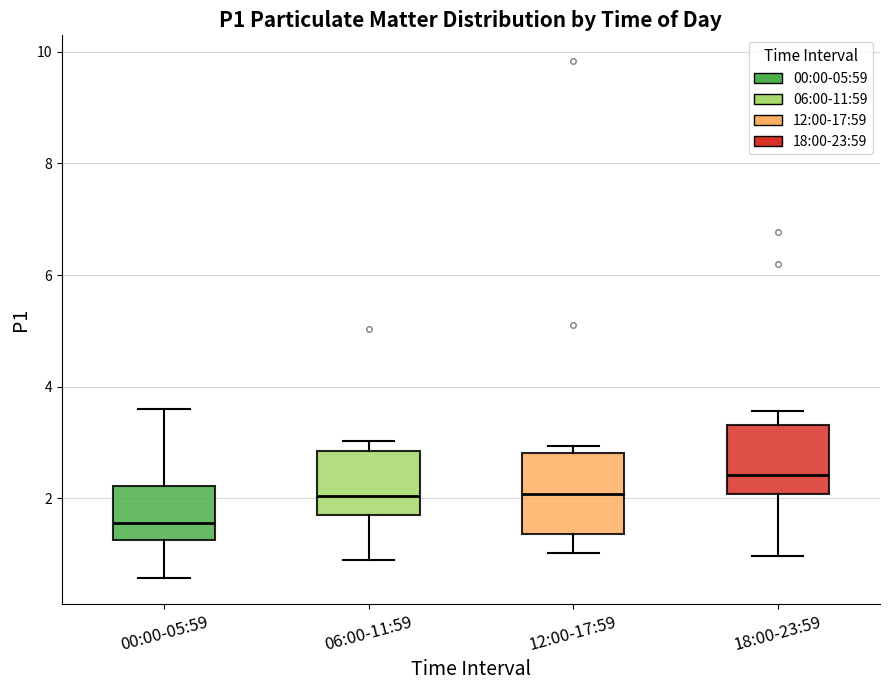

Reading left to right, read every box against the y-axis: the position of its median line, the range the box covers, and the ends of its whiskers. The values are not printed on the chart, so give them approximately, as read against the axis.

00:00-05:59: median 1.6, box 1.2 to 2.2, whiskers 0.6 to 3.6
06:00-11:59: median 2.0, box 1.8 to 2.8, whiskers 1.0 to 3.0
12:00-17:59: median 2.0, box 1.4 to 2.8, whiskers 1.0 to 3.0
18:00-23:59: median 2.4, box 2.0 to 3.4, whiskers 1.0 to 3.6